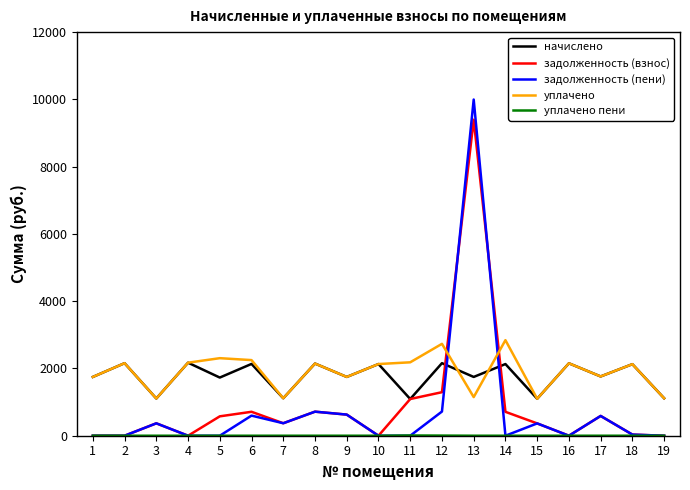

At which category does начислено reach its first local valley?

3